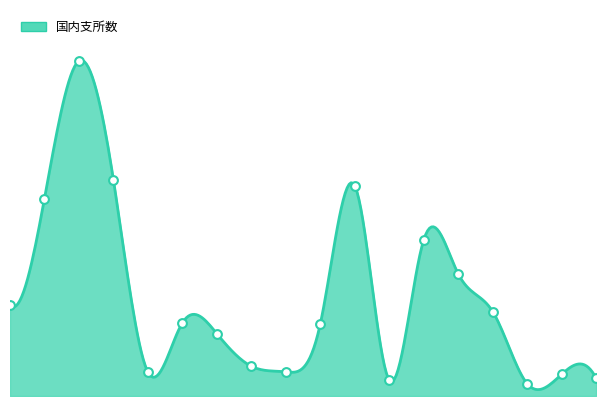

Which has a higher value, 青葉区 or 港北区?

港北区